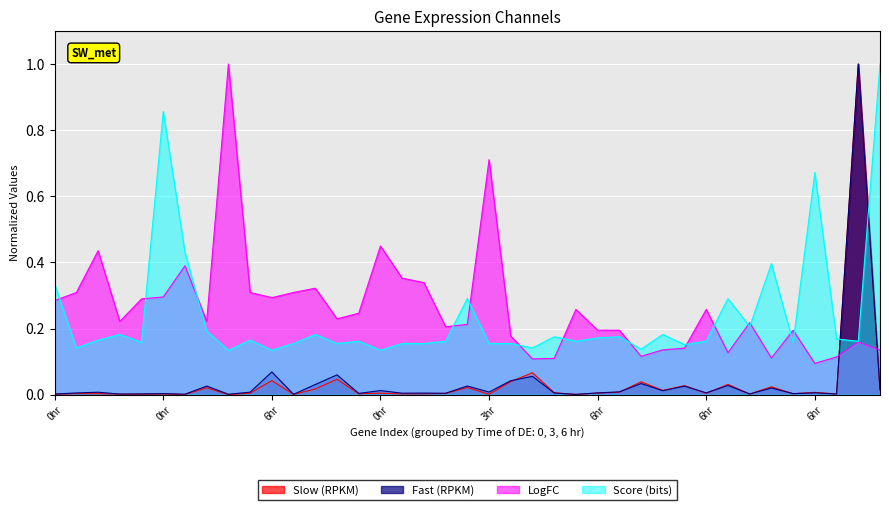

How many lines are shown in the chart?

4